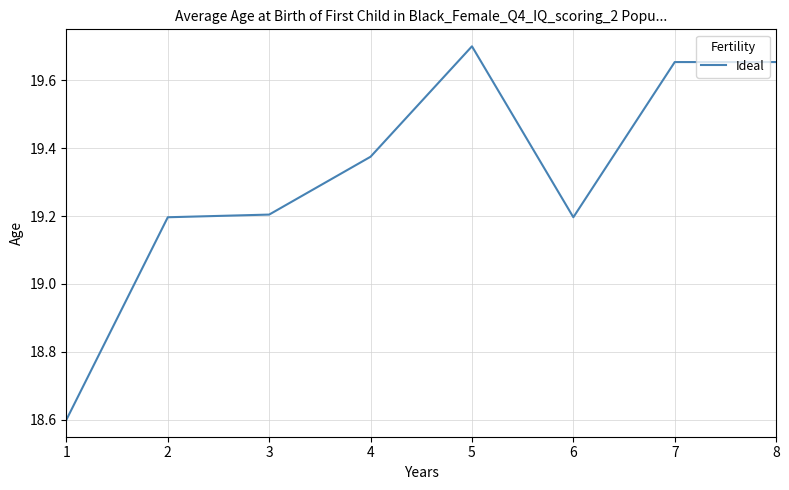

What is the approximate value at 1?

18.6